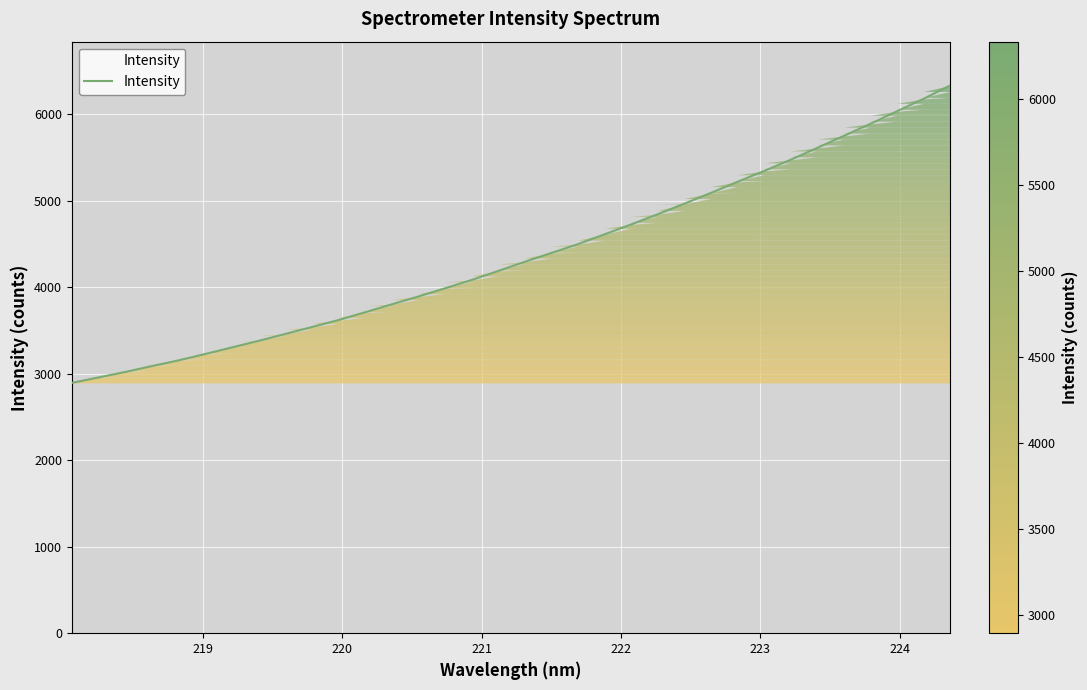

What is the greatest value displayed?

6334.9